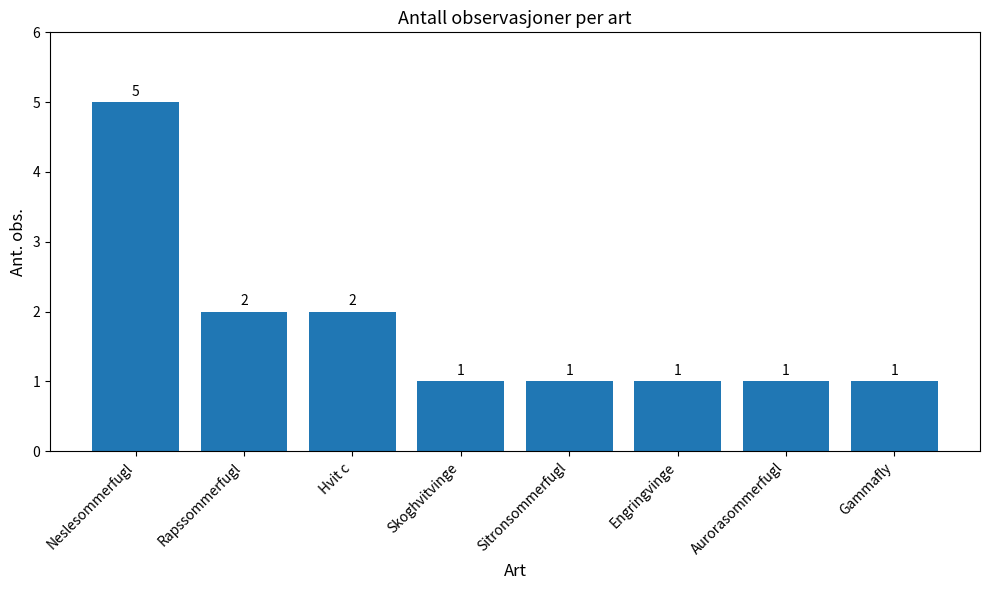

Reading left to right, list all the values displayed in this chart.

5	2	2	1	1	1	1	1